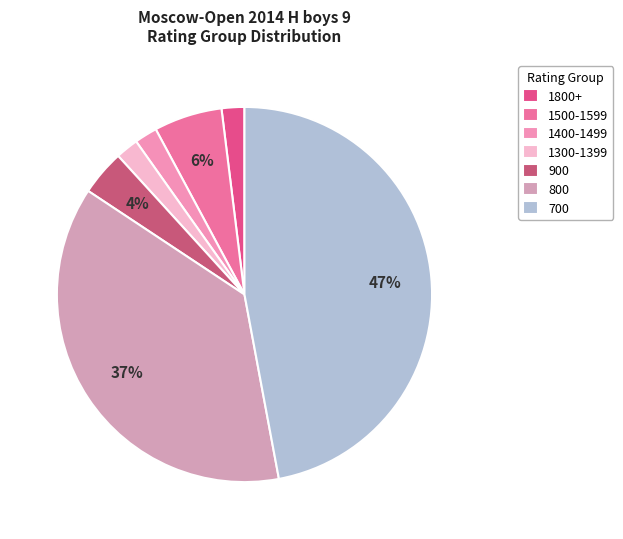

Which slice is the largest?

700